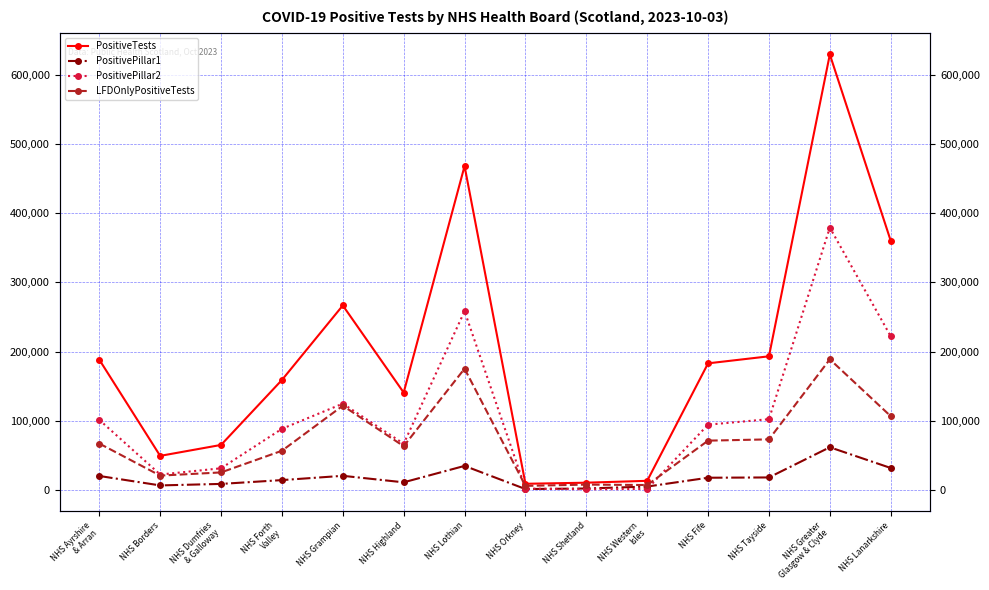

At how many categories does at least one series exceed 301088?

3